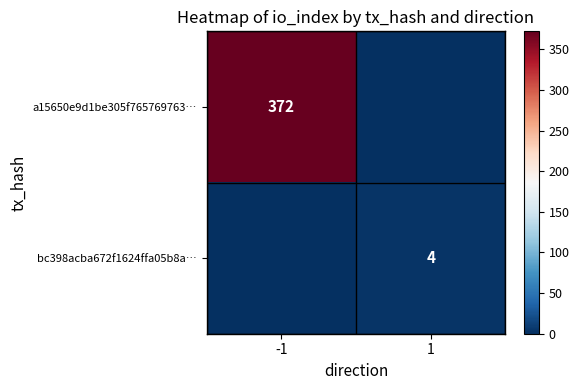

True or false: bc398acba672f1624ffa05b8a… has a value of 4 at 1.

True